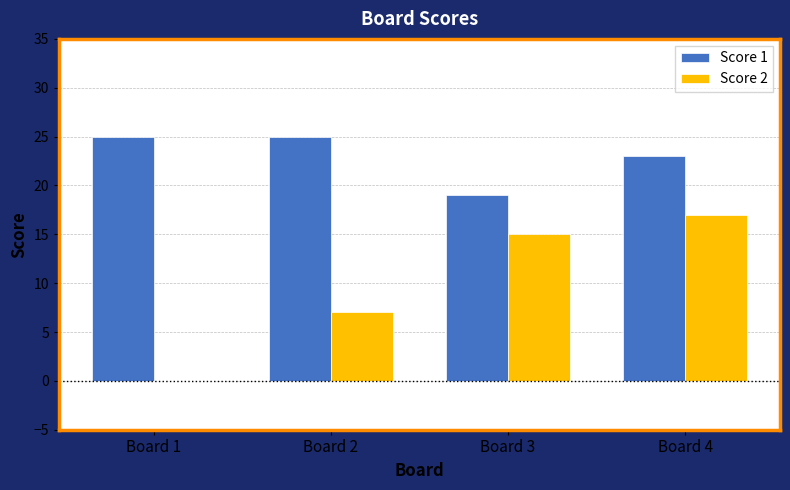

Where is Score 2 nearest to the value 8?

Board 2